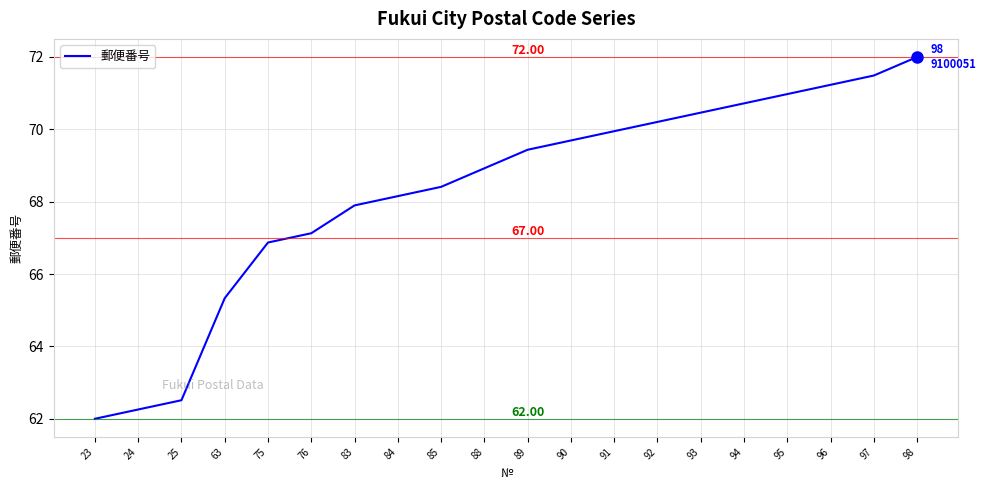

Is it true that the value at 91 is 69.9?

True